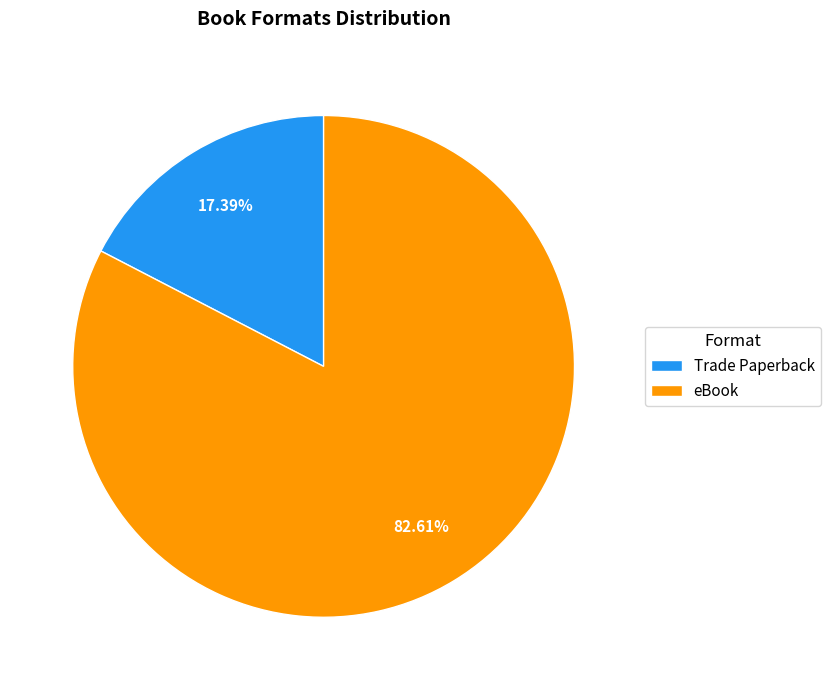

Between eBook and Trade Paperback, which is larger?

eBook